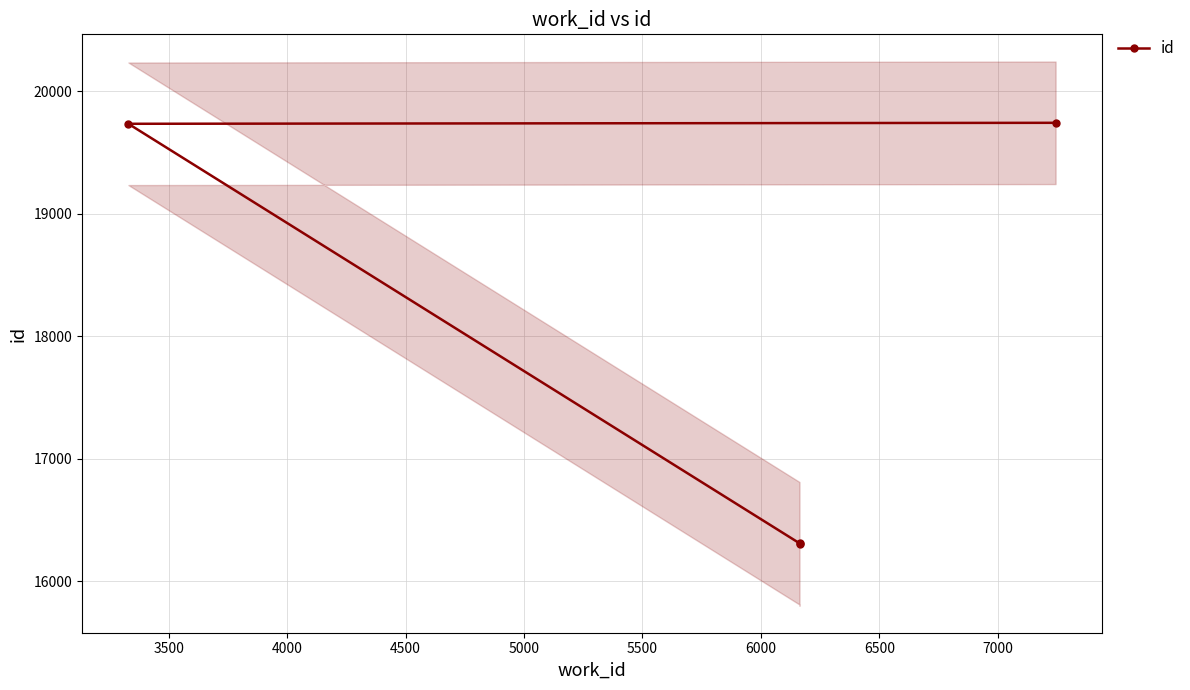

Which has a higher value, 3500 or 4500?

4500